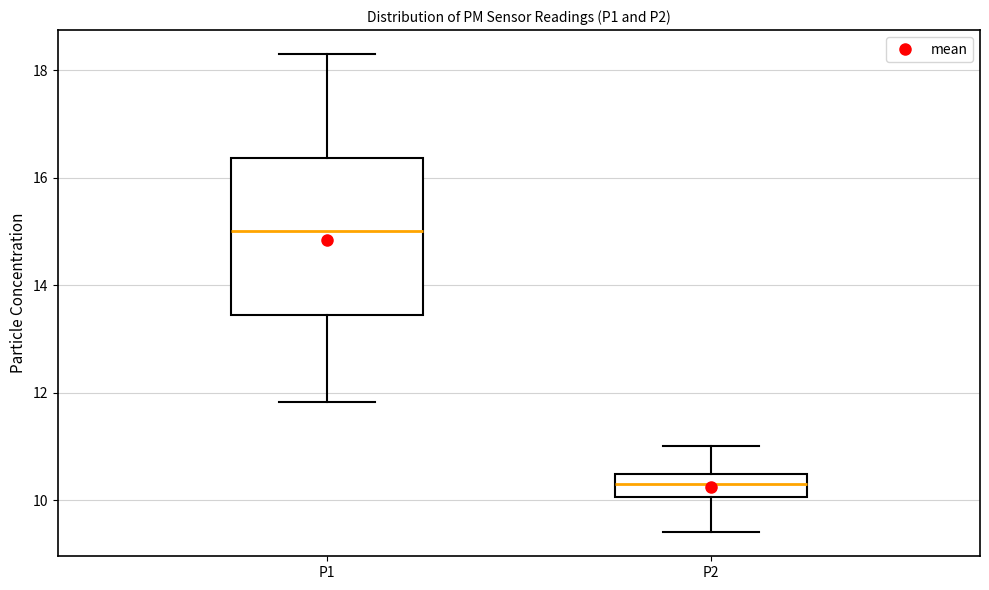

Where is the lower edge of the box for P1 on the y-axis? The values are not printed on the chart, so give them approximately, as read against the axis.

13.4